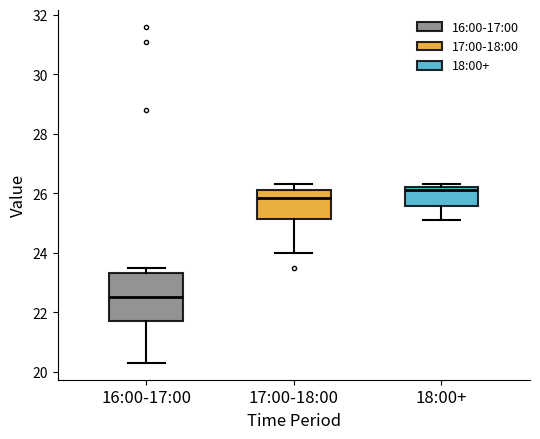

Comparing the boxes themselves (not the whiskers), which one is the tallest?

16:00-17:00